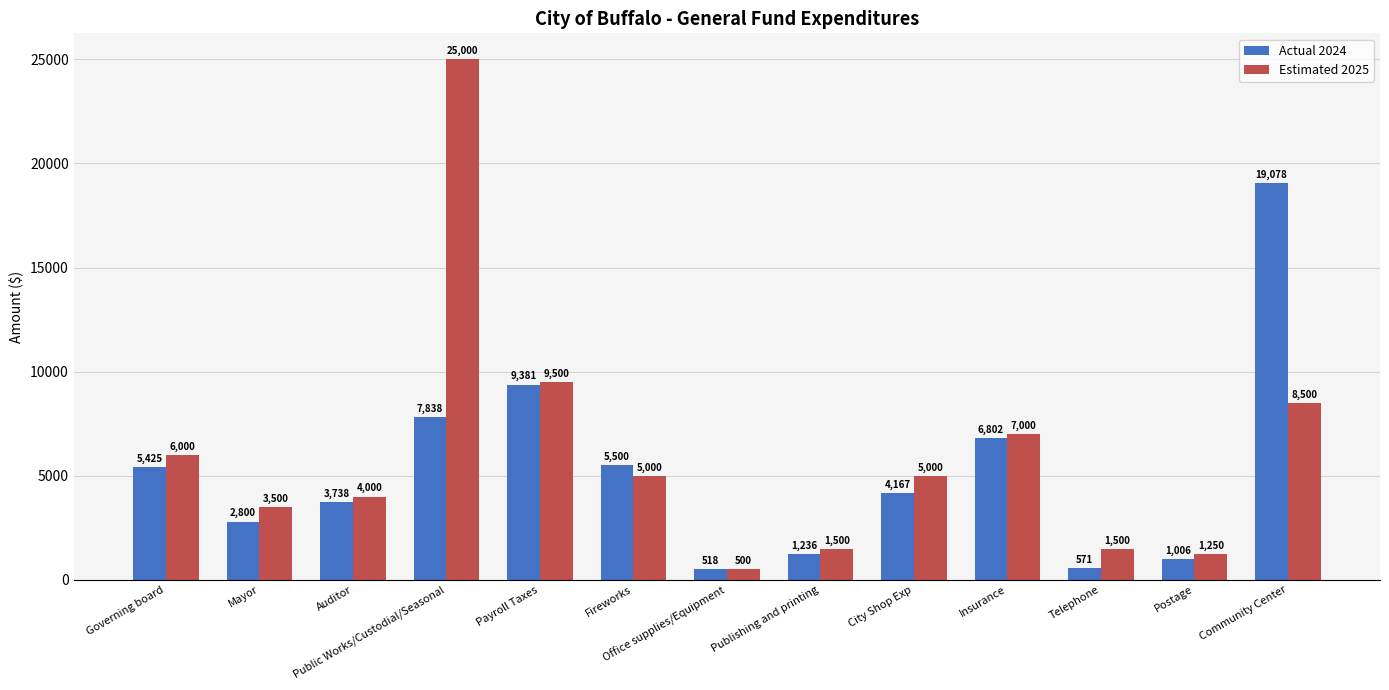

The value of Estimated 2025 at Payroll Taxes is 9500.0. True or false?

True